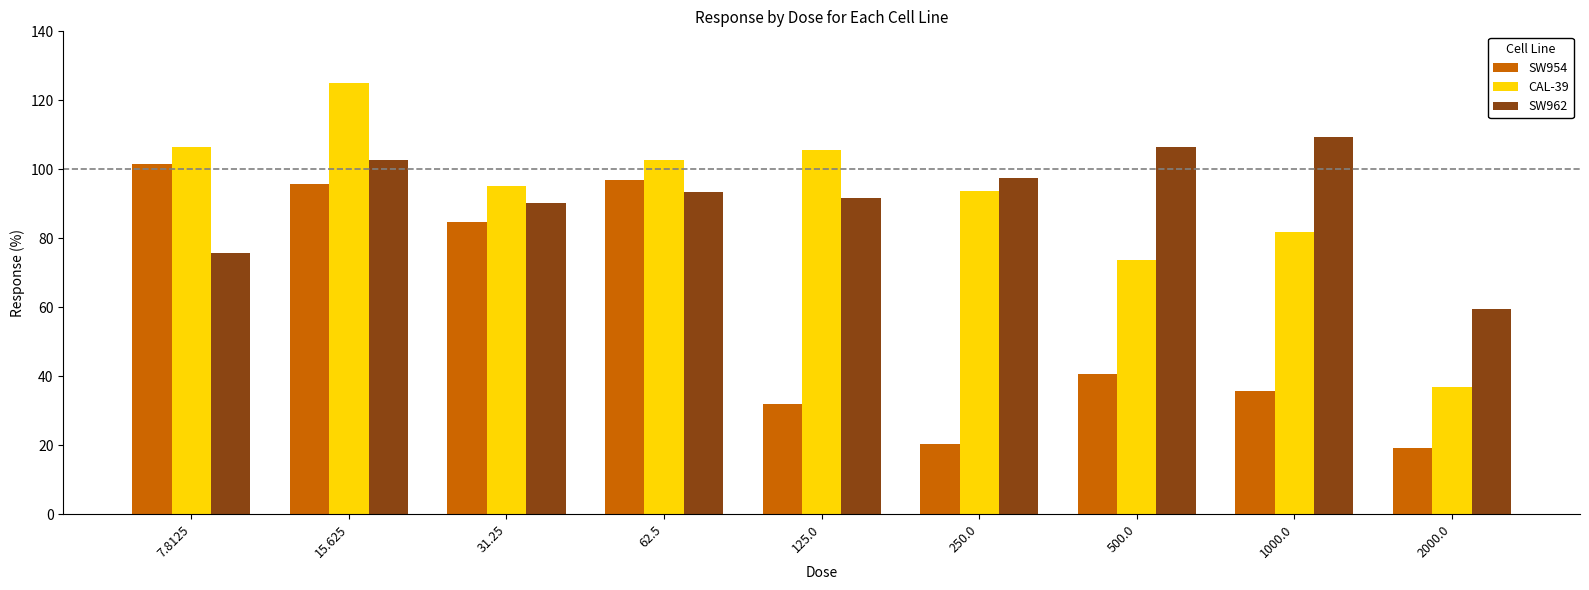

What position from the left is 7.8125?

1